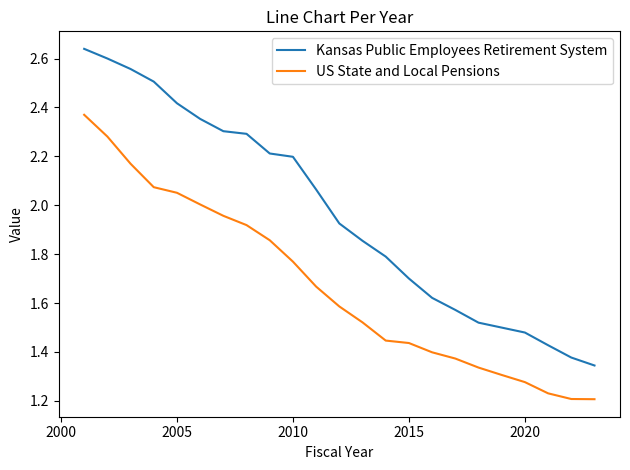

Which series has the largest range (max minus min)?

Kansas Public Employees Retirement System